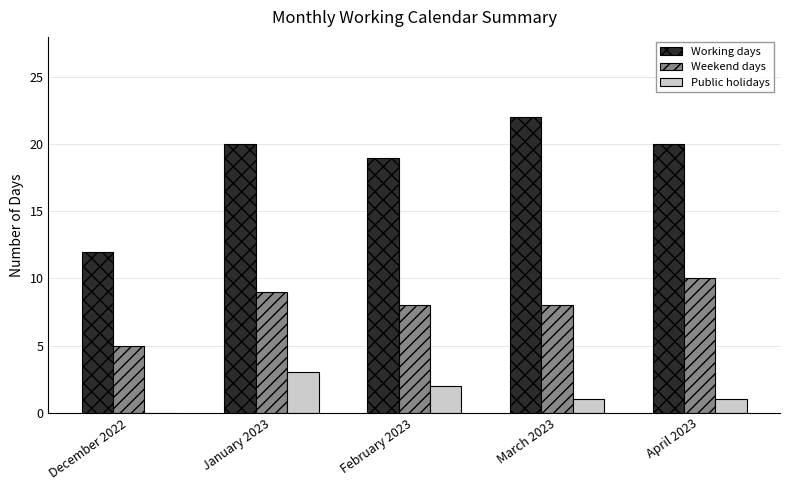

Which series has the largest range (max minus min)?

Working days